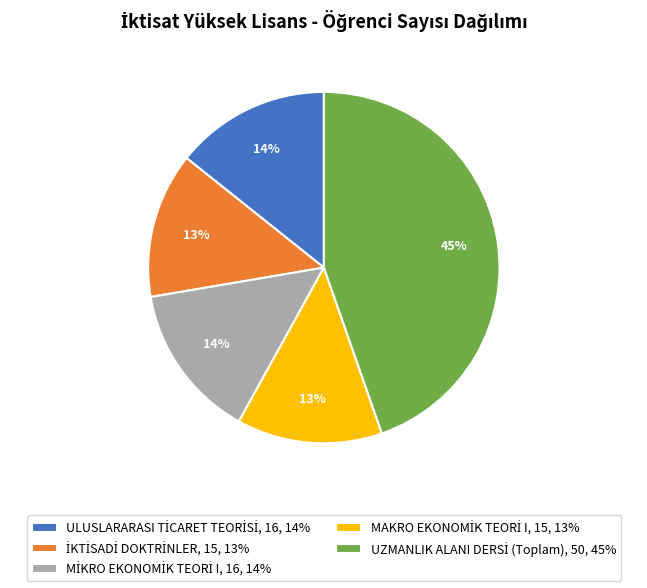

Is there a majority slice in this chart?

No